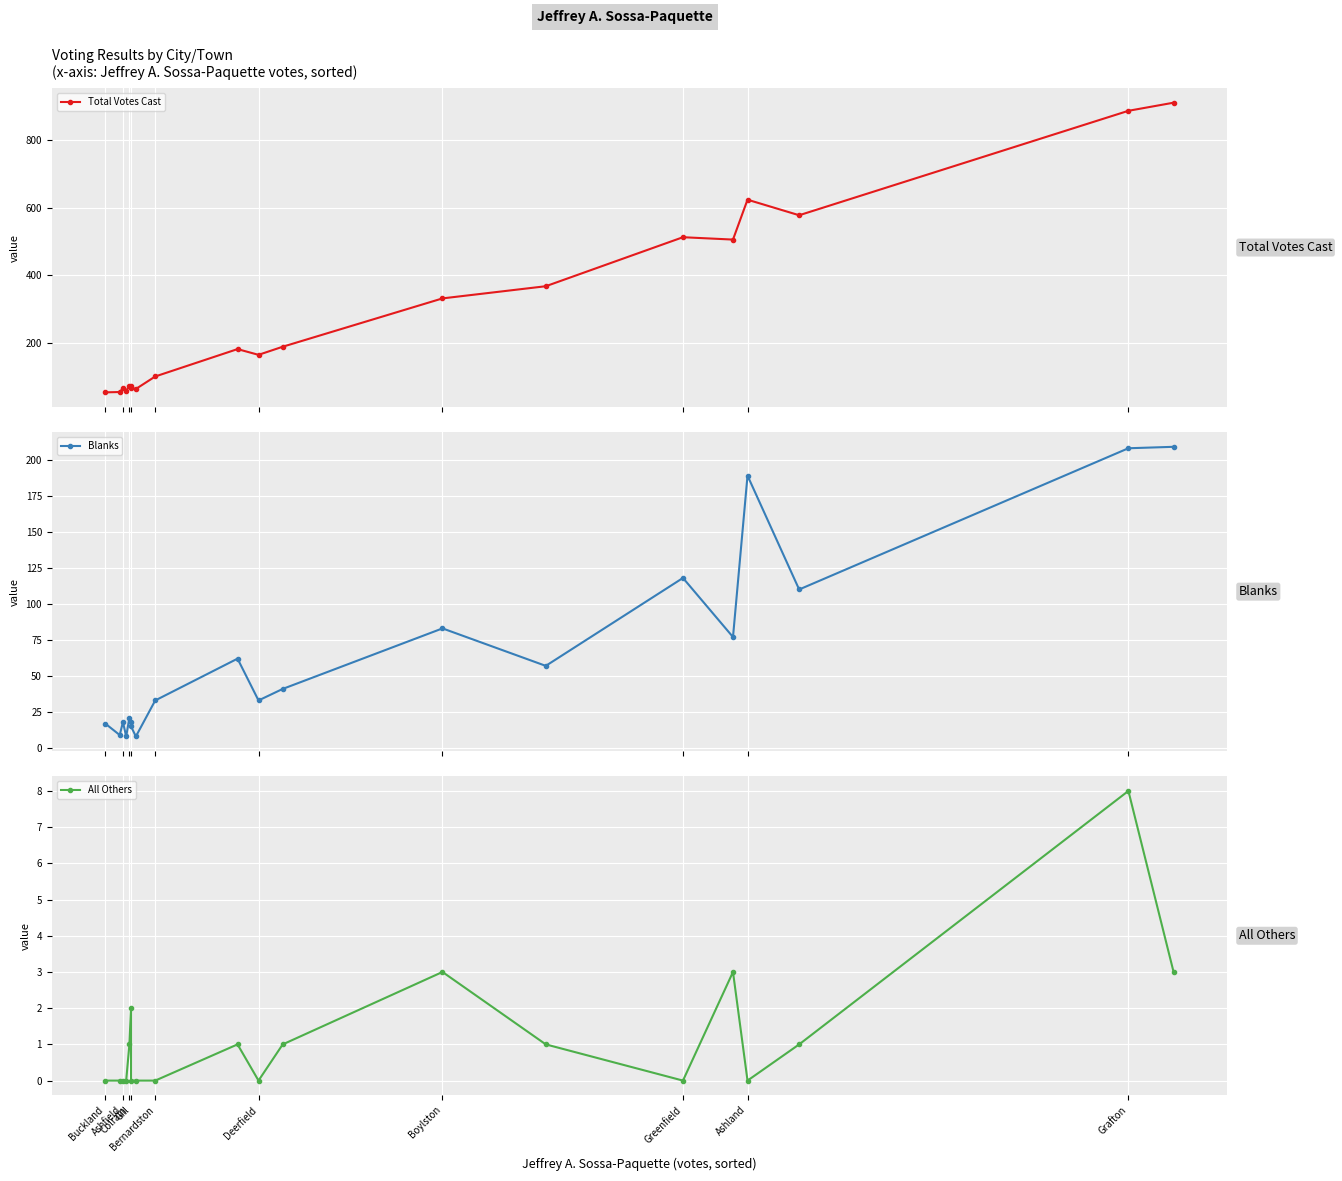

The Total Votes Cast series shows 24 at Gill. True or false?

False